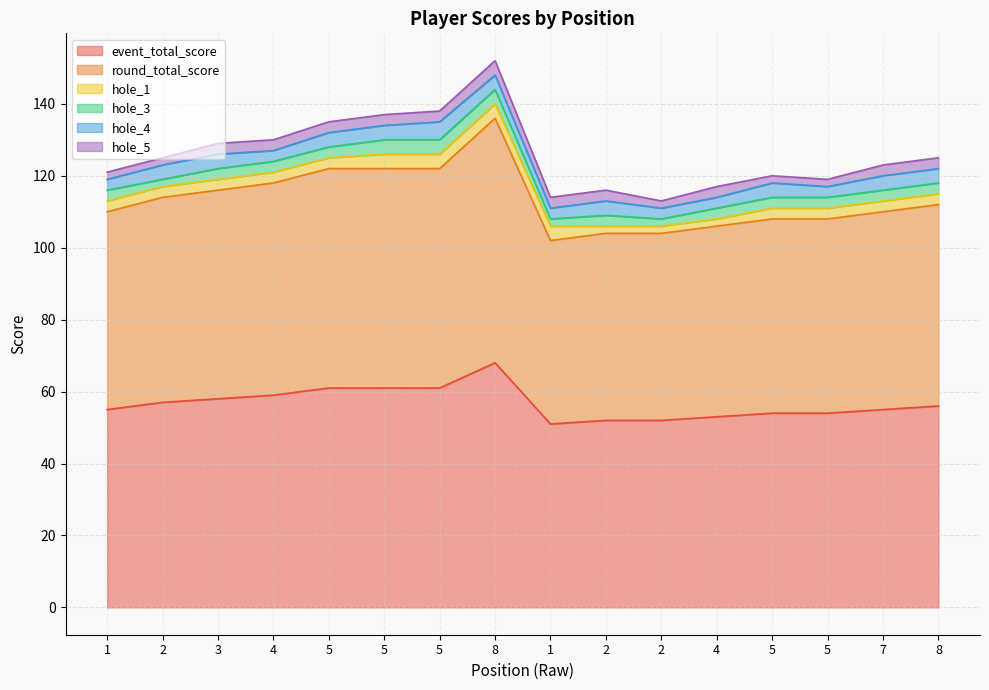

How many series are shown in this chart?

6